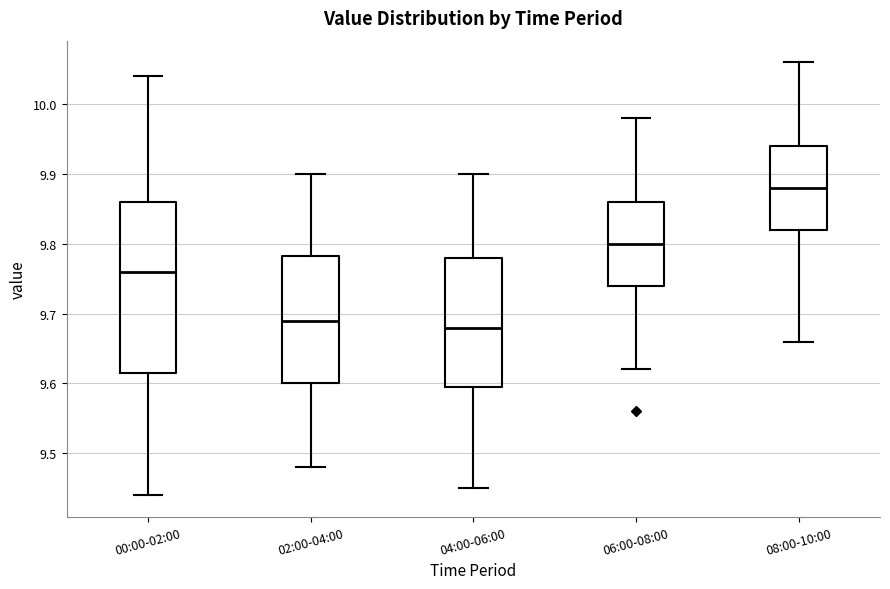

Which box is the tallest, from its lower edge to its upper edge?

00:00-02:00